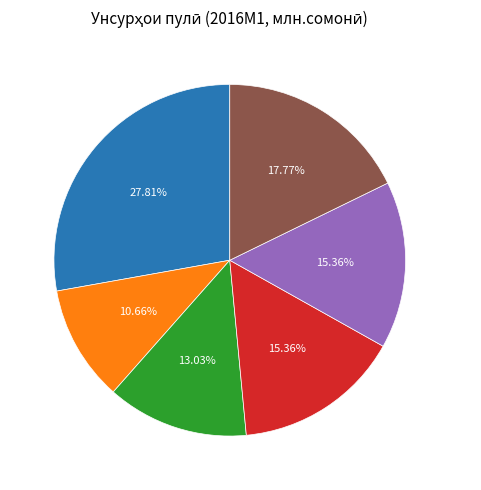

To the nearest percent, what is the combined percentage of М4=M3+4 and М0?

38%